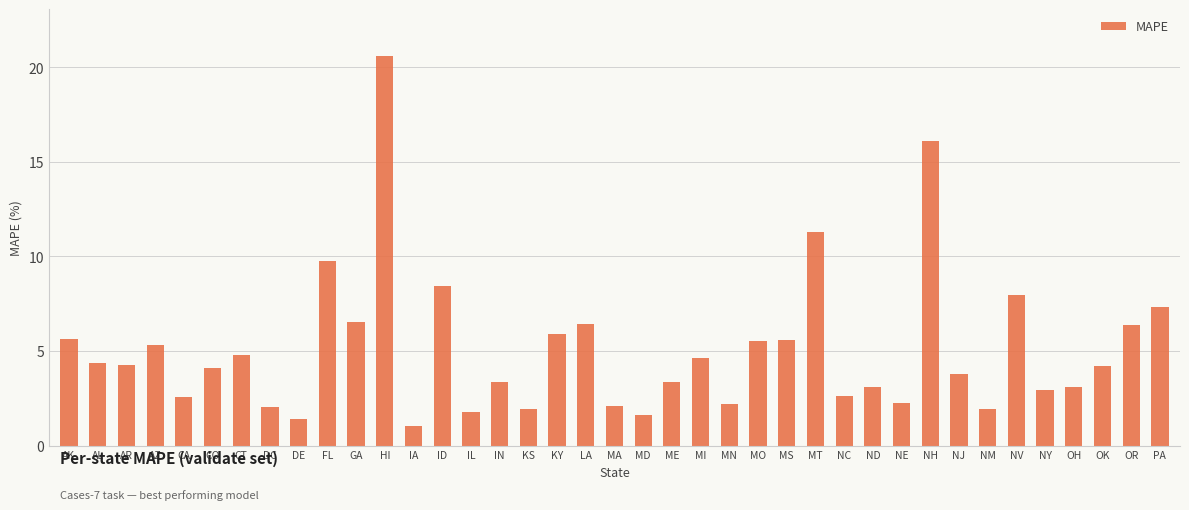

Which has a higher value, OR or MA?

OR